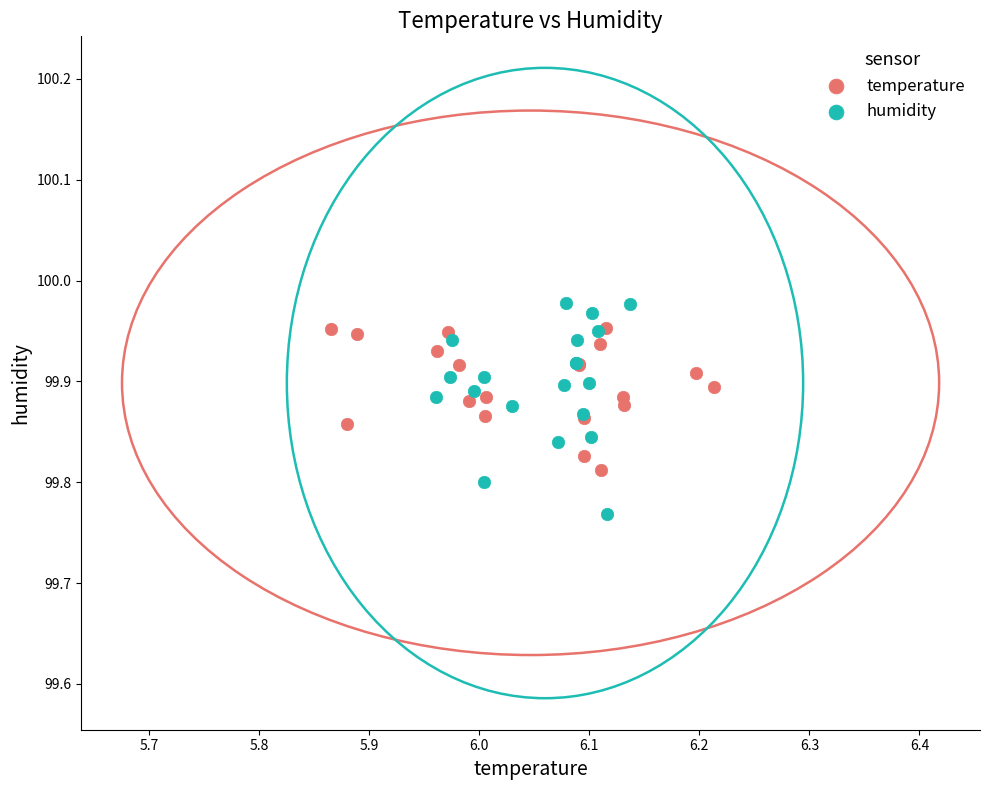

What are all the series names shown in the legend?

temperature, humidity